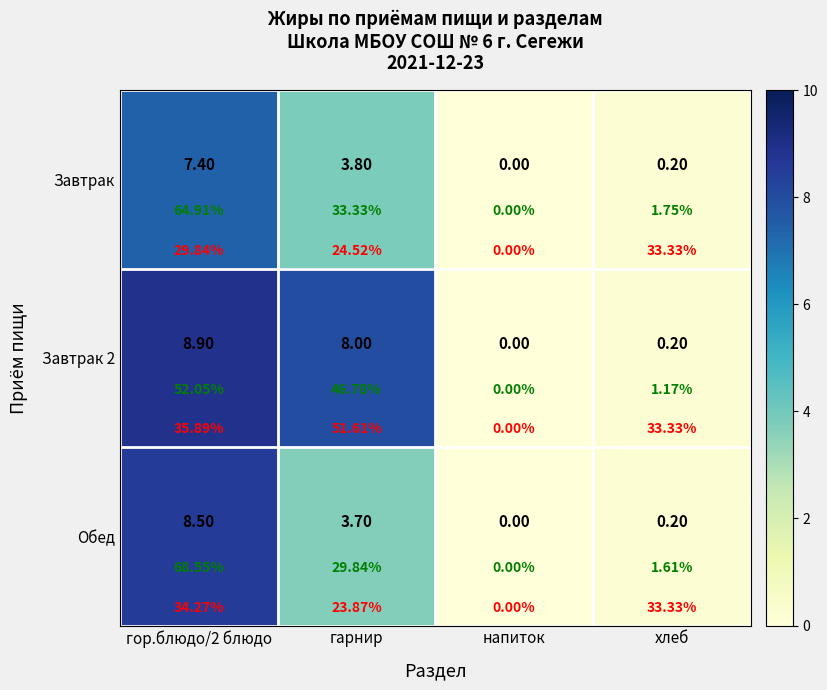

At напиток, list the series in order from smallest to largest.

Завтрак, Завтрак 2, Обед